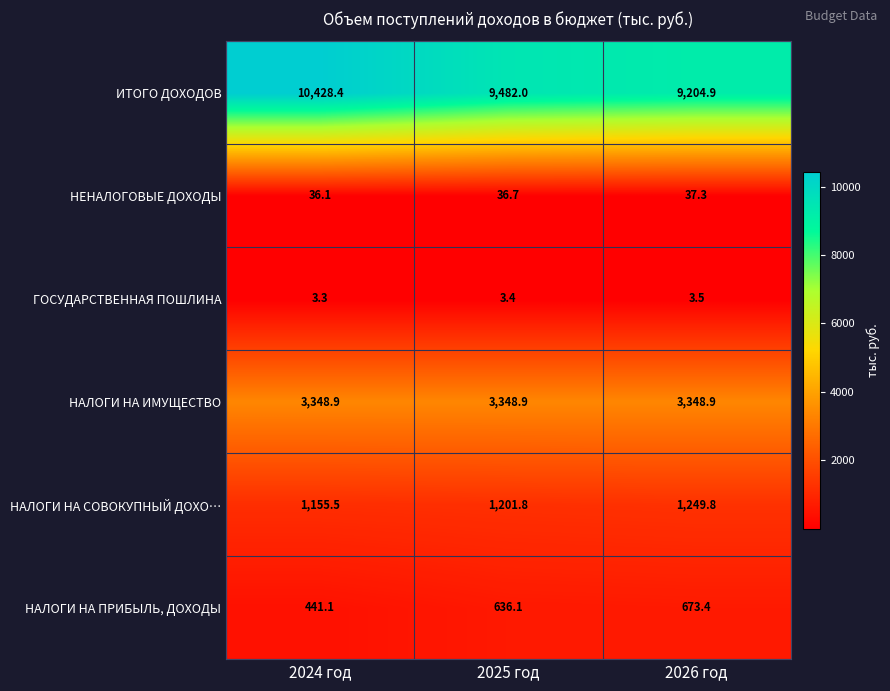

The ИТОГО ДОХОДОВ series shows 10428.4 at 2024 год. True or false?

True